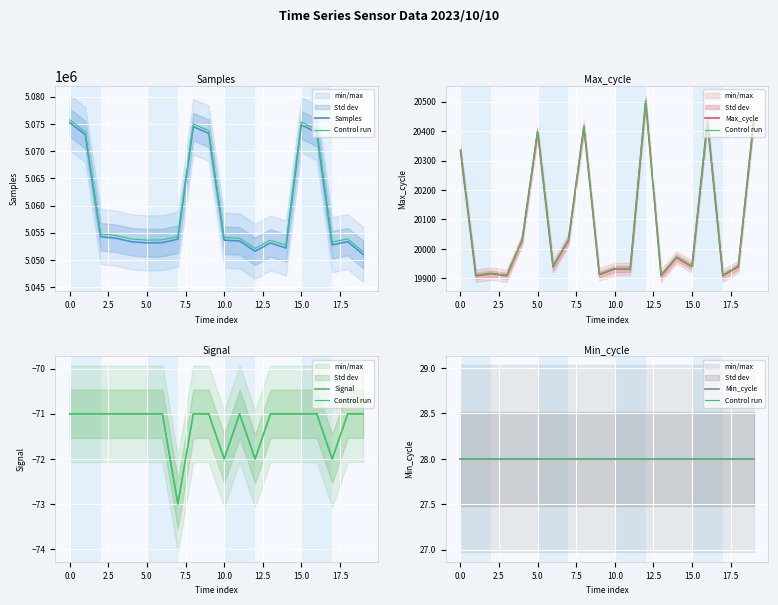

True or false: Control run and Min_cycle cross at least once.

False